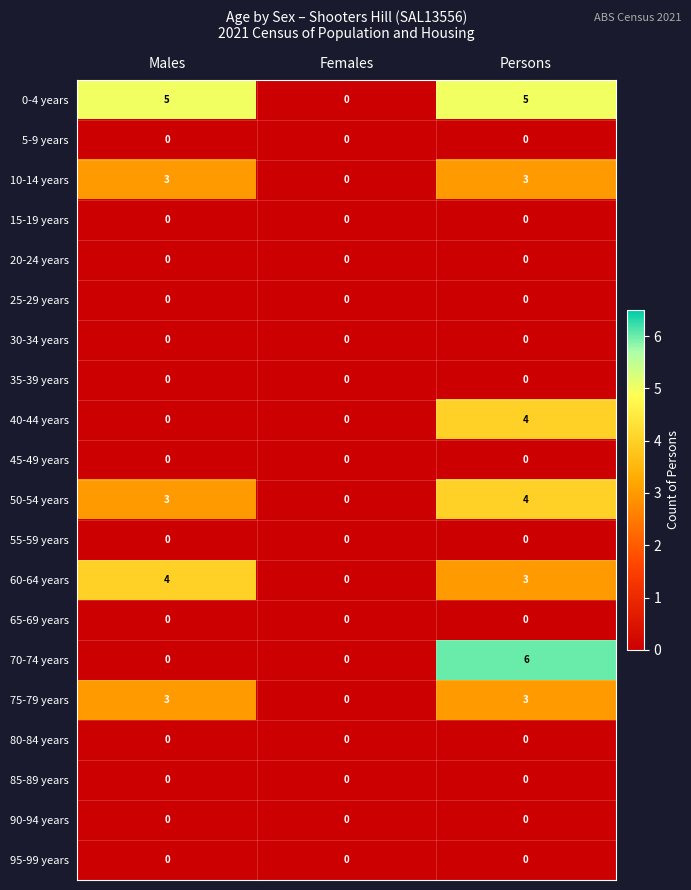

How many categories are shown in the chart?

3